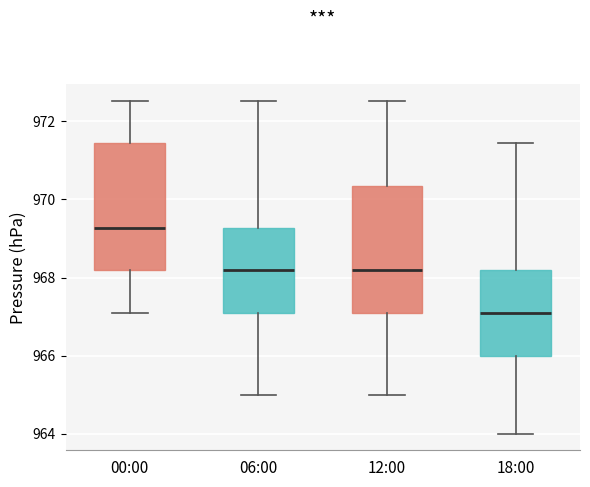

Reading left to right, transcribe this box plot: for each box, give where its median line is, the range the box spans, and where its two whiskers end, as read against the y-axis. The values are not printed on the chart, so give them approximately, as read against the axis.

00:00: median 969.2, box 968.2 to 971.4, whiskers 967.0 to 972.6
06:00: median 968.2, box 967.0 to 969.2, whiskers 965.0 to 972.6
12:00: median 968.2, box 967.0 to 970.4, whiskers 965.0 to 972.6
18:00: median 967.0, box 966.0 to 968.2, whiskers 964.0 to 971.4